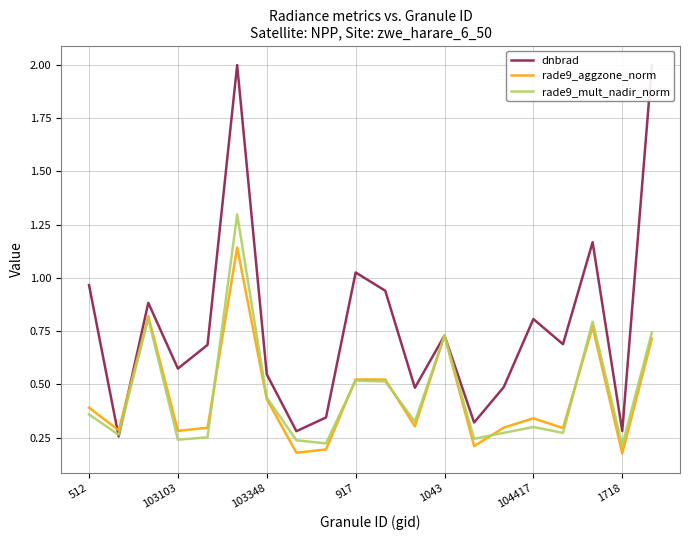

True or false: rade9_mult_nadir_norm has a value of 0.5 at 512.

False